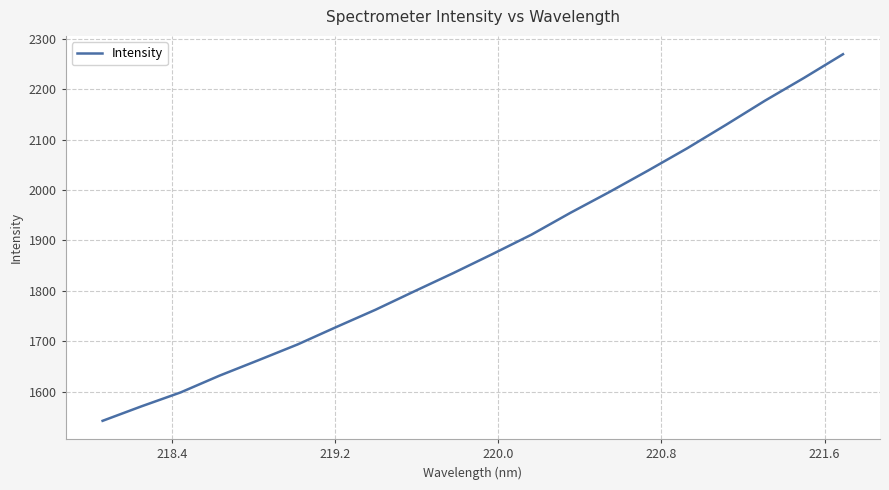

What is the smallest value displayed?

1542.1